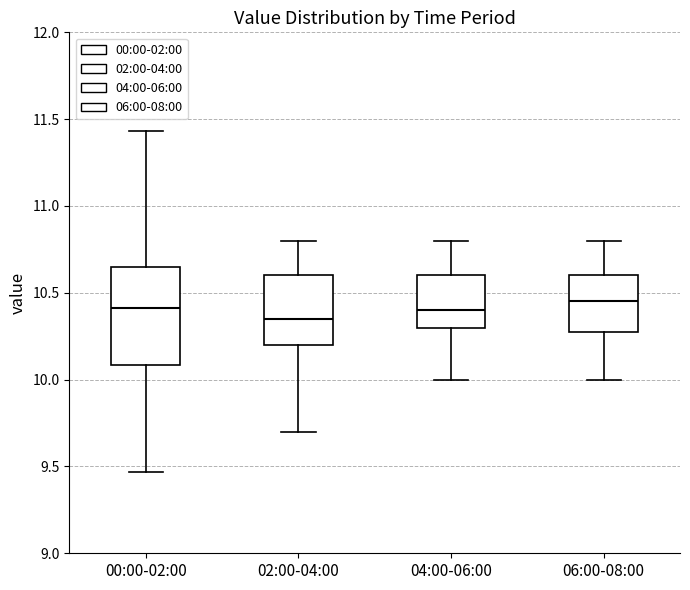

Which box is the tallest, from its lower edge to its upper edge?

00:00-02:00